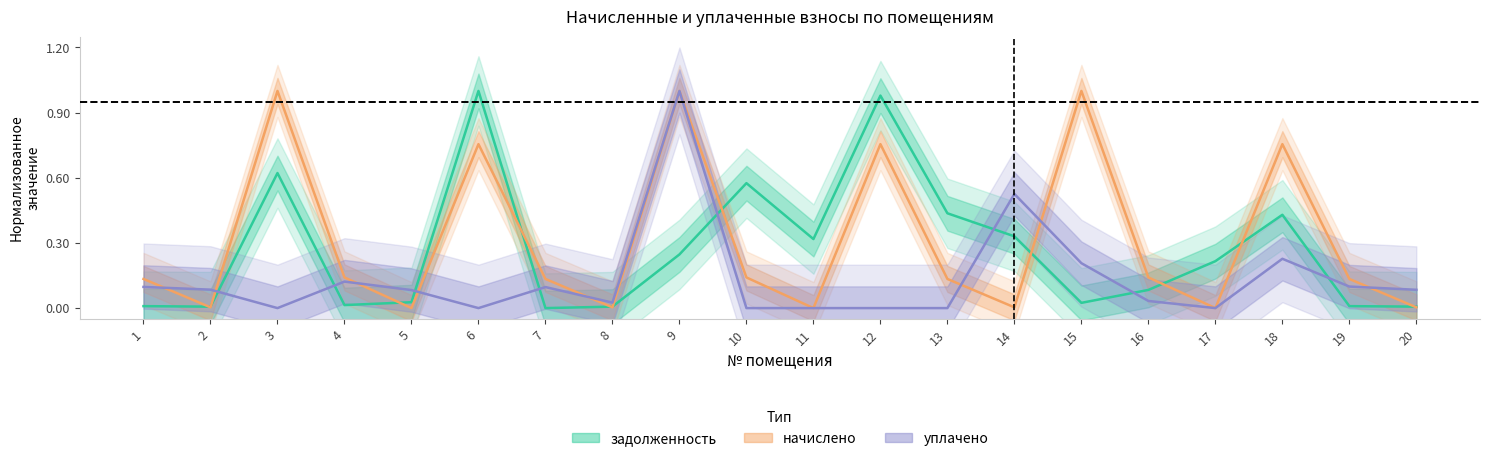

What is the total value across all series at 10?

0.7